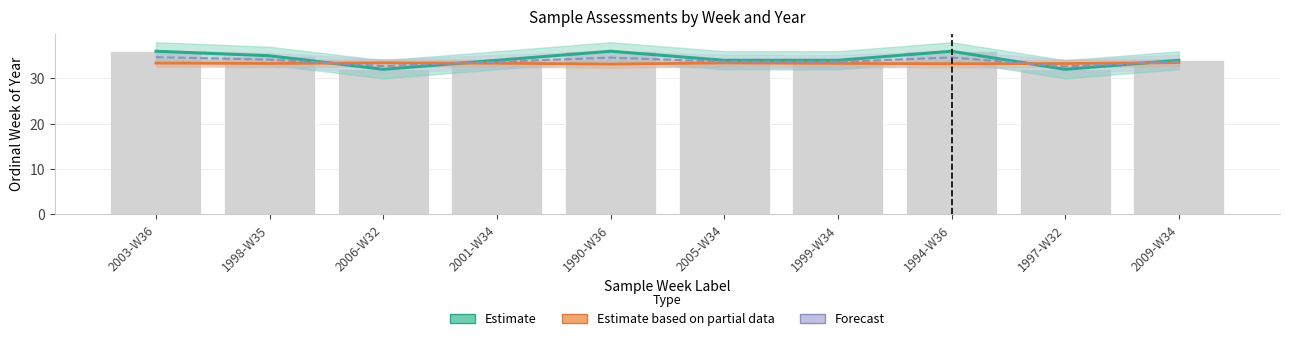

Read the ordinal_week value at 2006-W32.

32.0